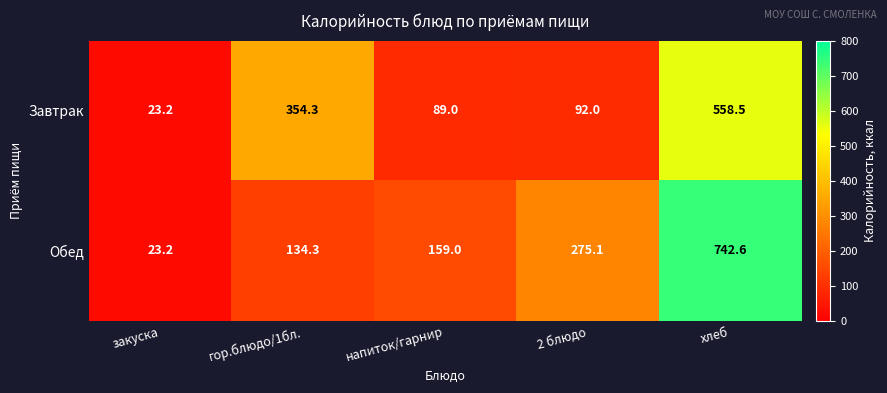

How many categories are shown in the chart?

5